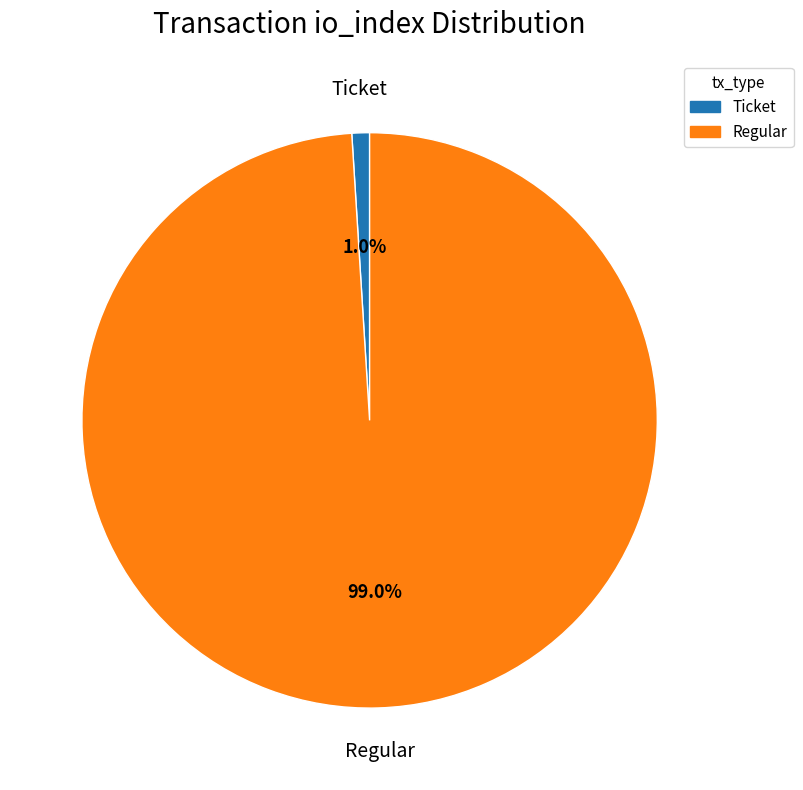

Does any single category account for the majority?

Yes